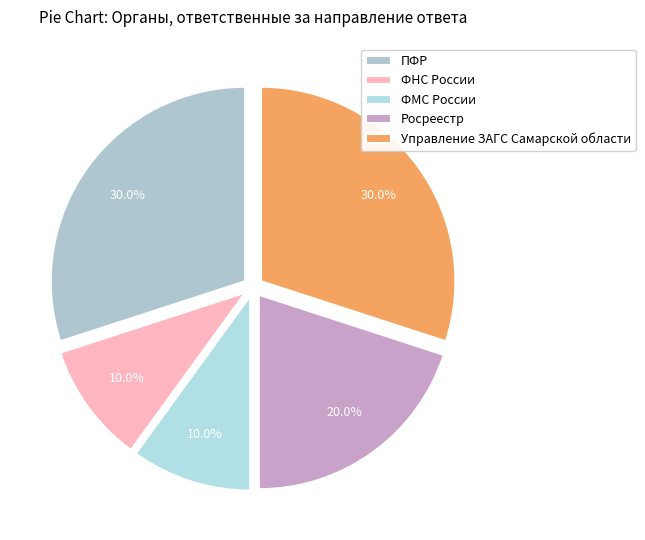

How many slices are in this pie chart?

5